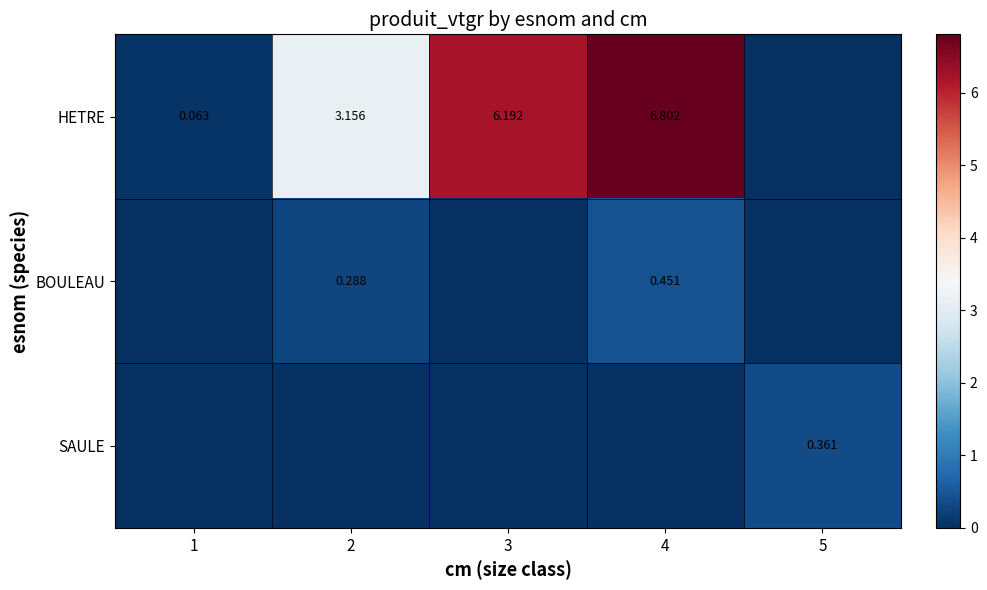

List the series in order of their peak value, highest first.

HETRE, BOULEAU, SAULE